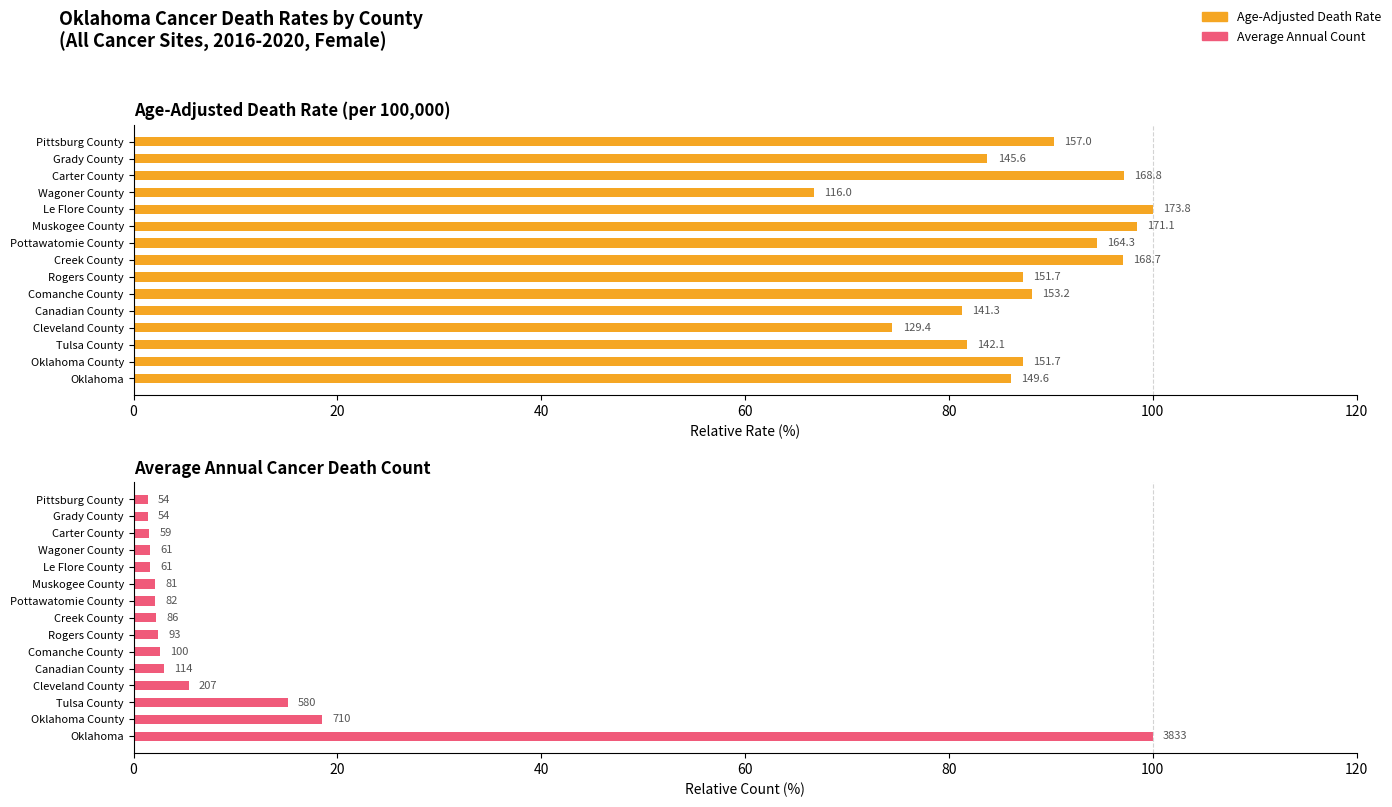

How many series are shown in this chart?

2